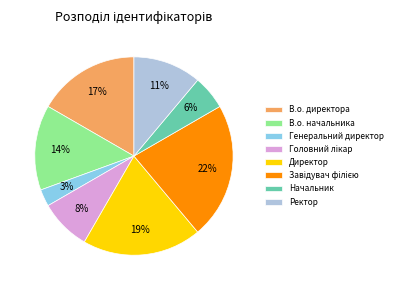

What is the smallest slice in the pie chart?

Генеральний директор